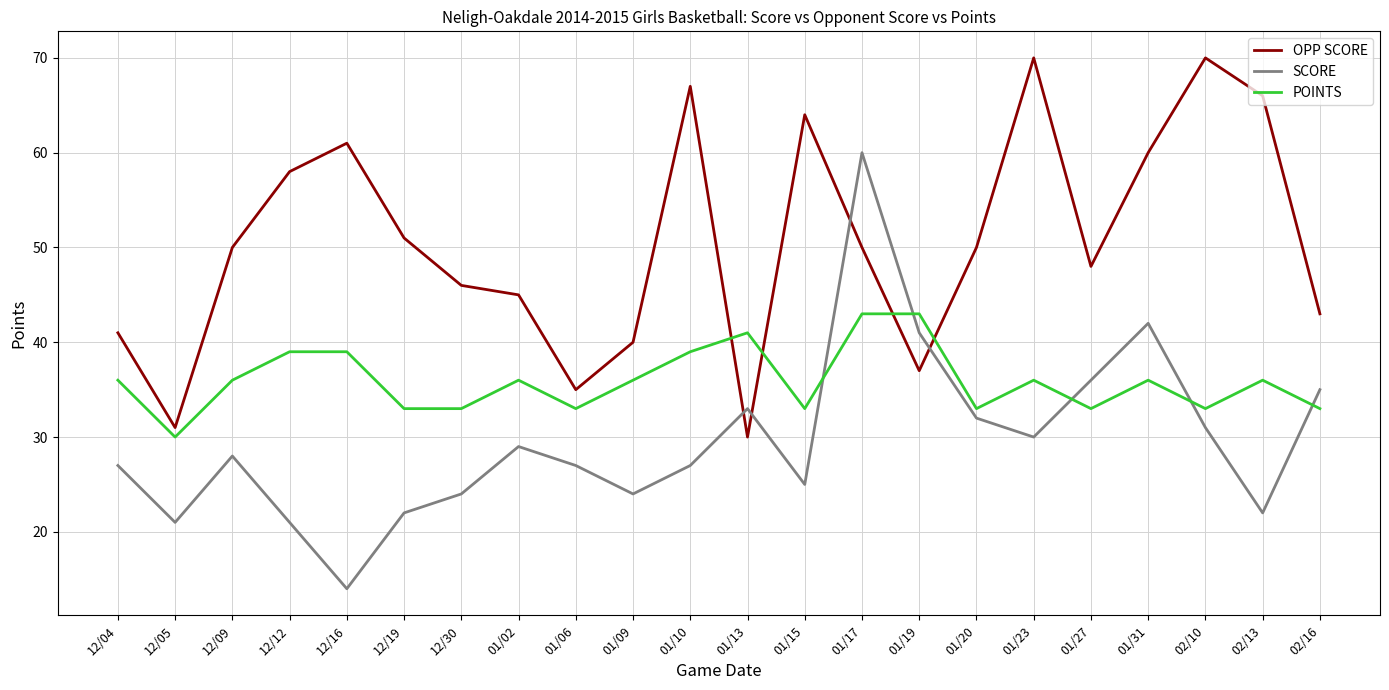

What is the spread (max minus min) of values at 02/10?

39